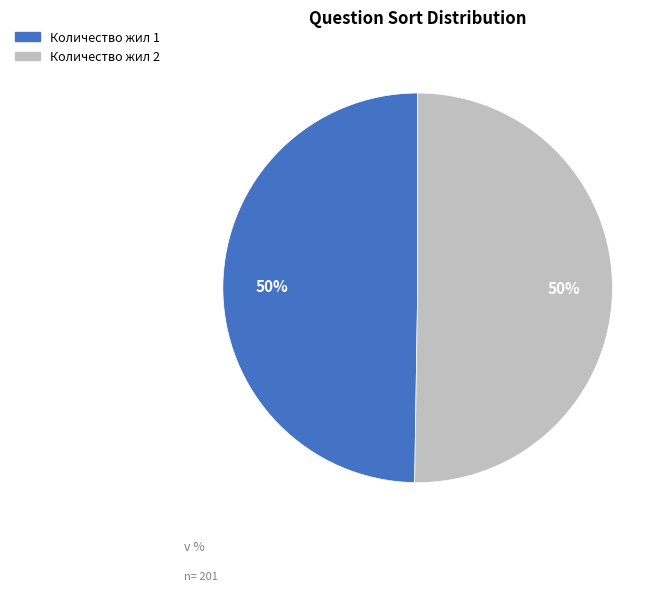

To the nearest percent, what is the average slice percentage?

50%